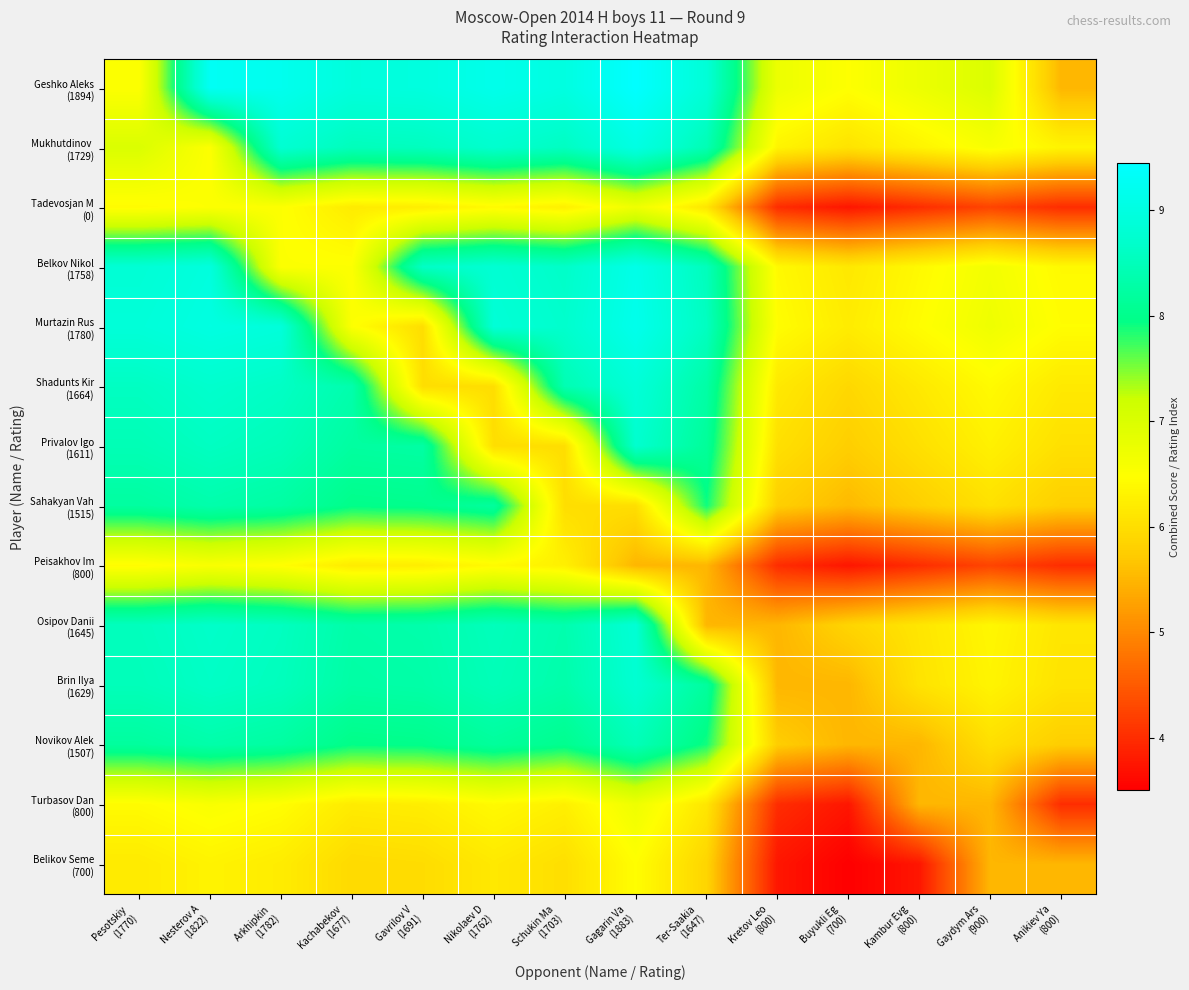

At how many categories does at least one series exceed 4?

14